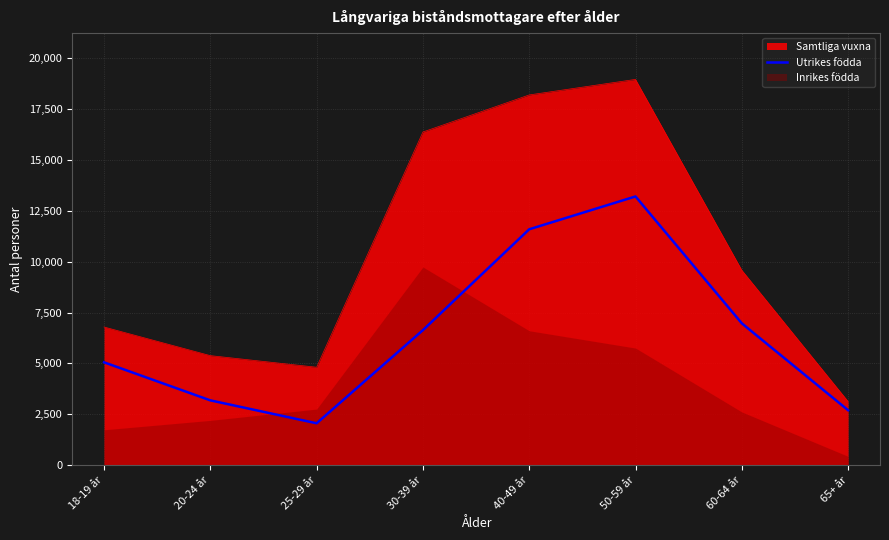

True or false: the data shows 746 at 65+ år.

False